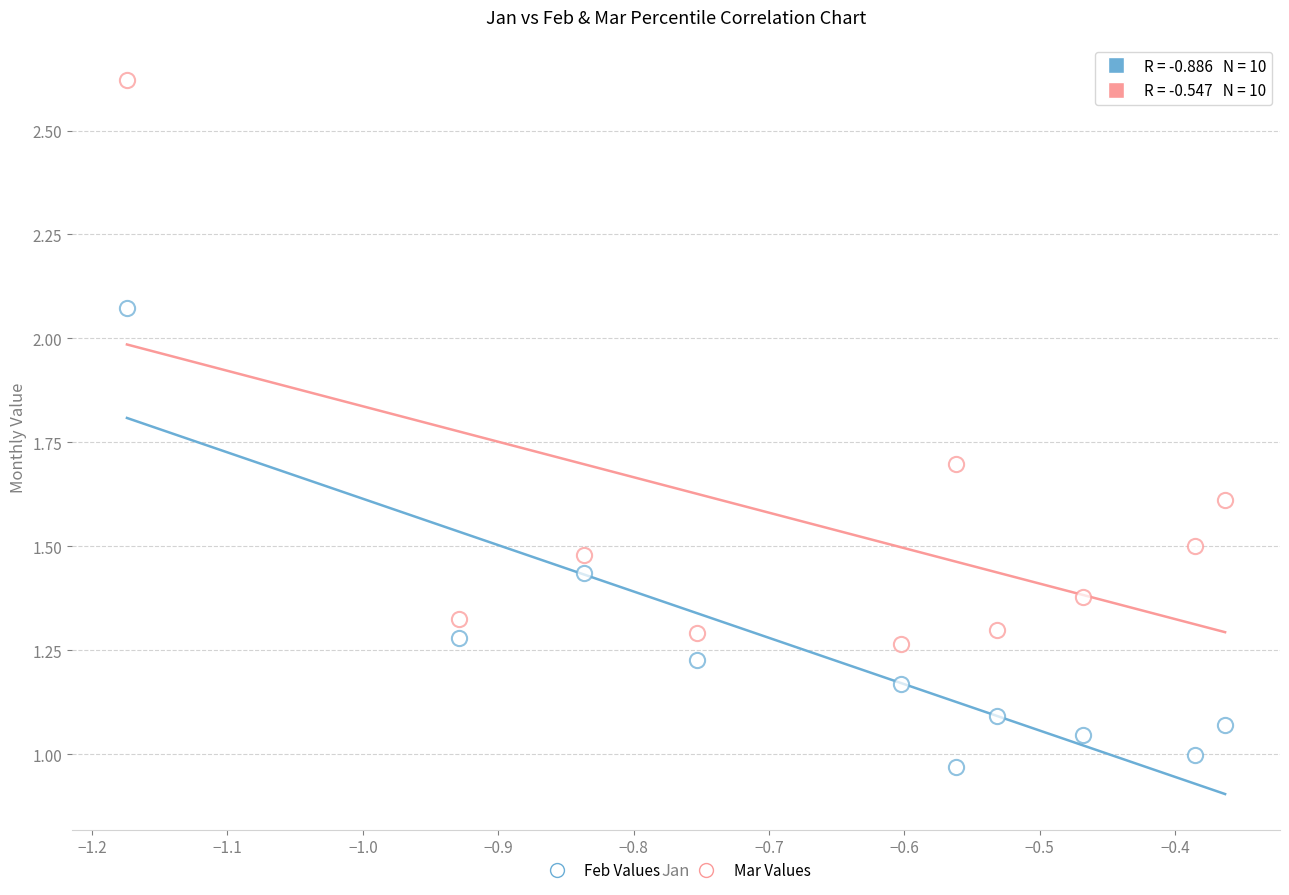

Count the number of points in this scatter plot.

20